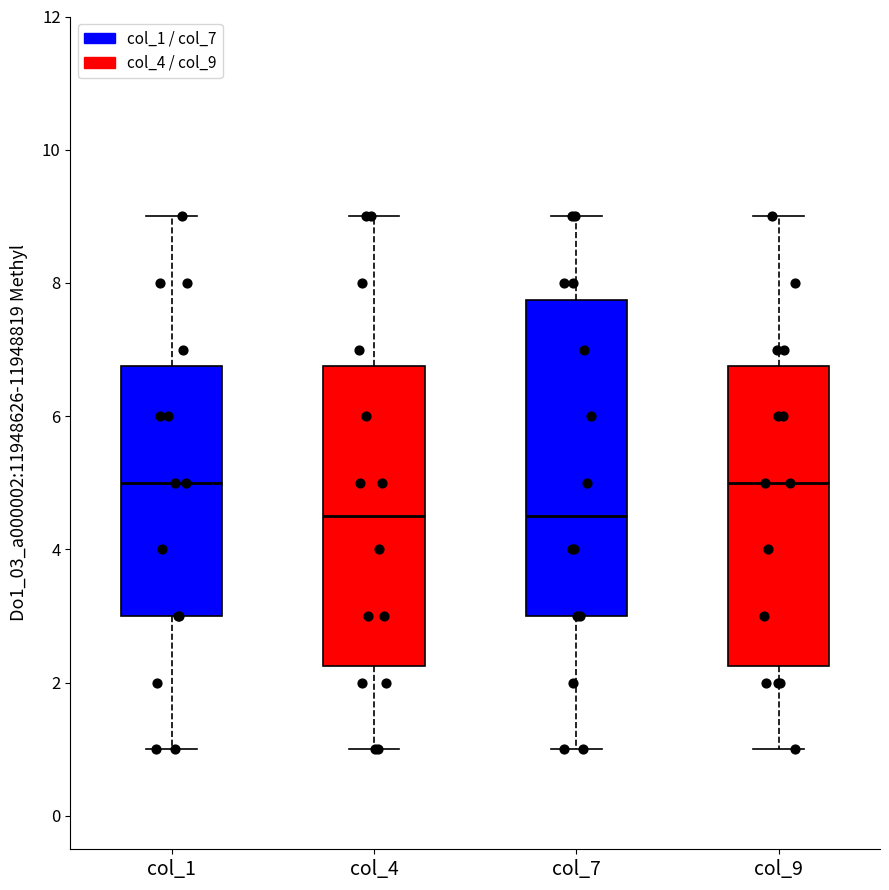

Reading left to right, read every box against the y-axis: the position of its median line, the range the box covers, and the ends of its whiskers. The values are not printed on the chart, so give them approximately, as read against the axis.

col_1: median 5.0, box 3.0 to 6.8, whiskers 1.0 to 9.0
col_4: median 4.6, box 2.2 to 6.8, whiskers 1.0 to 9.0
col_7: median 4.6, box 3.0 to 7.8, whiskers 1.0 to 9.0
col_9: median 5.0, box 2.2 to 6.8, whiskers 1.0 to 9.0